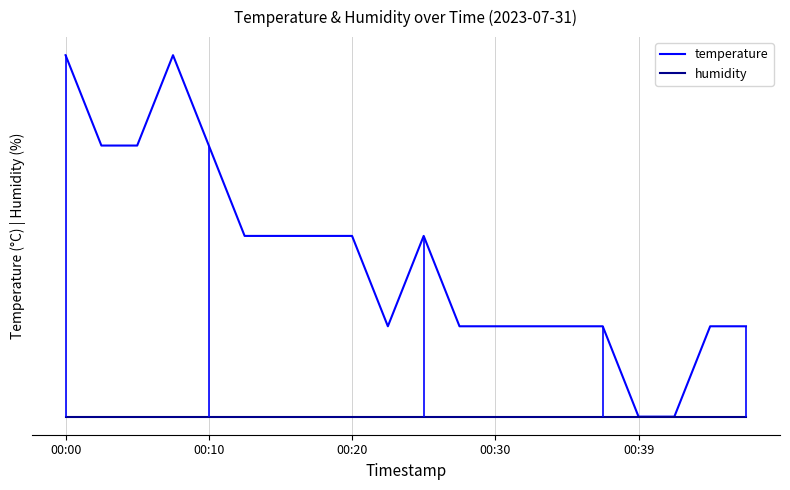

What position from the right is 14?

6